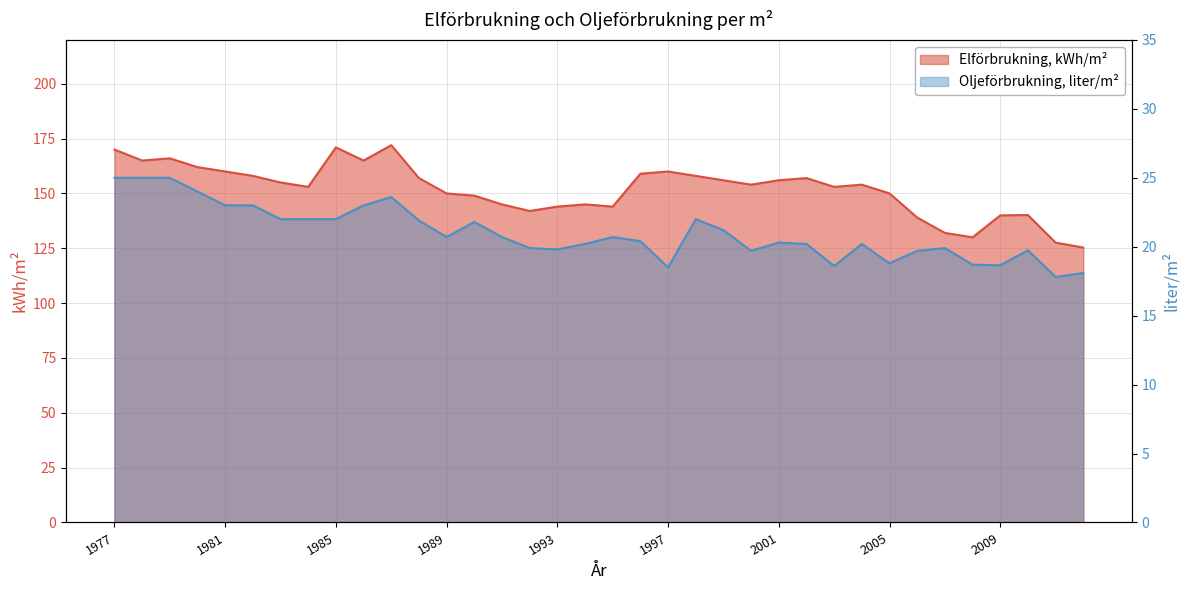

What is the total value across all series at 1993?

163.8